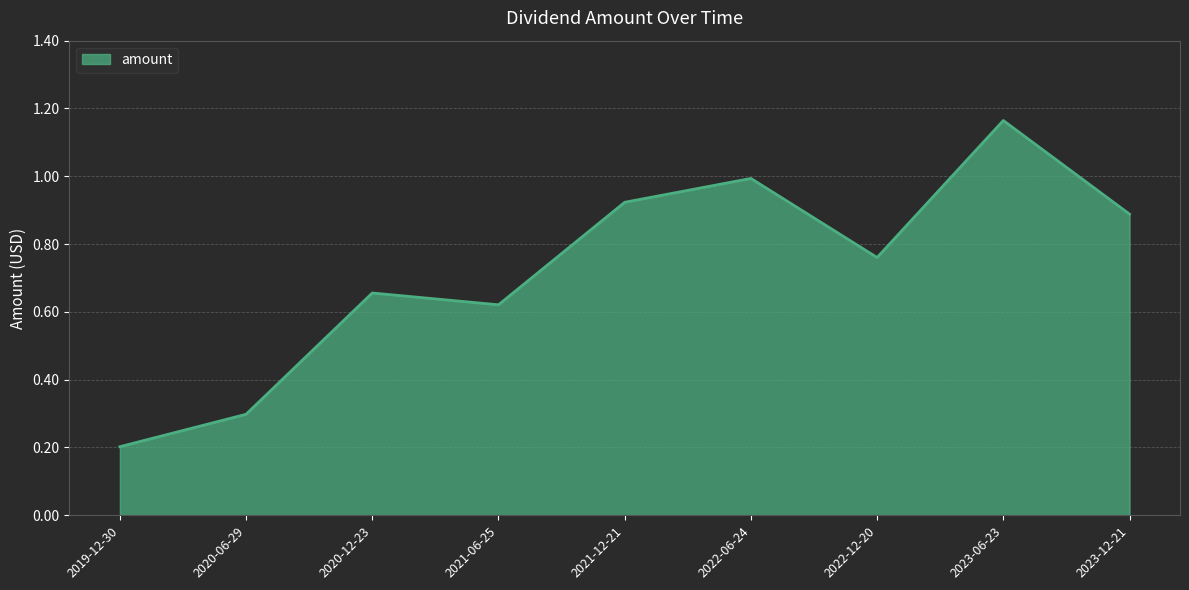

Which label corresponds to the largest value in the chart?

2023-06-23